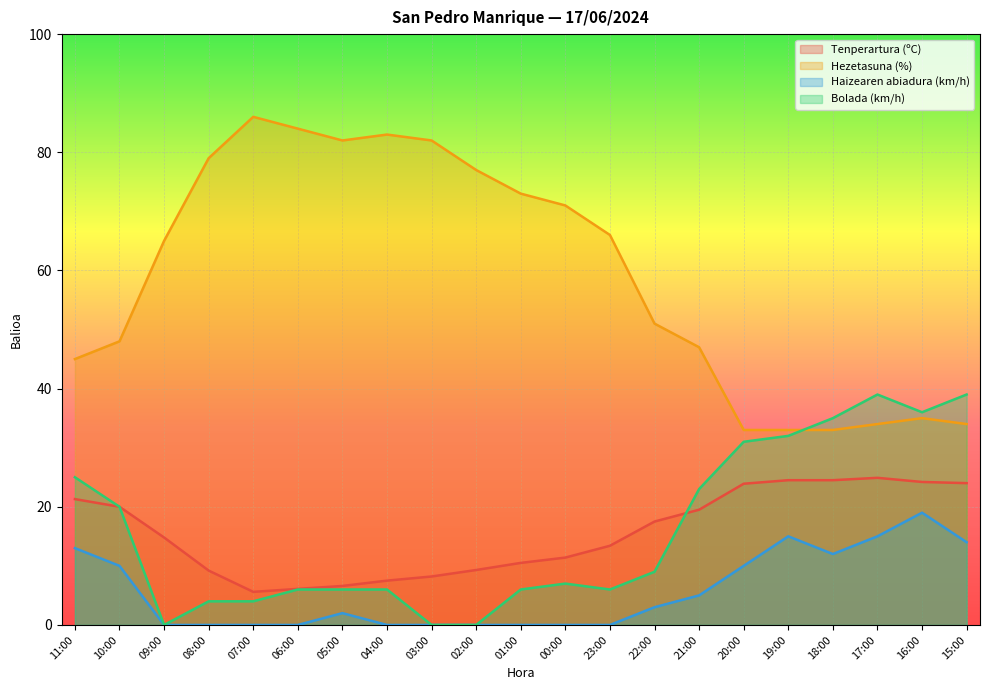

True or false: Bolada (km/h) has more than 2 interior local peaks.

False